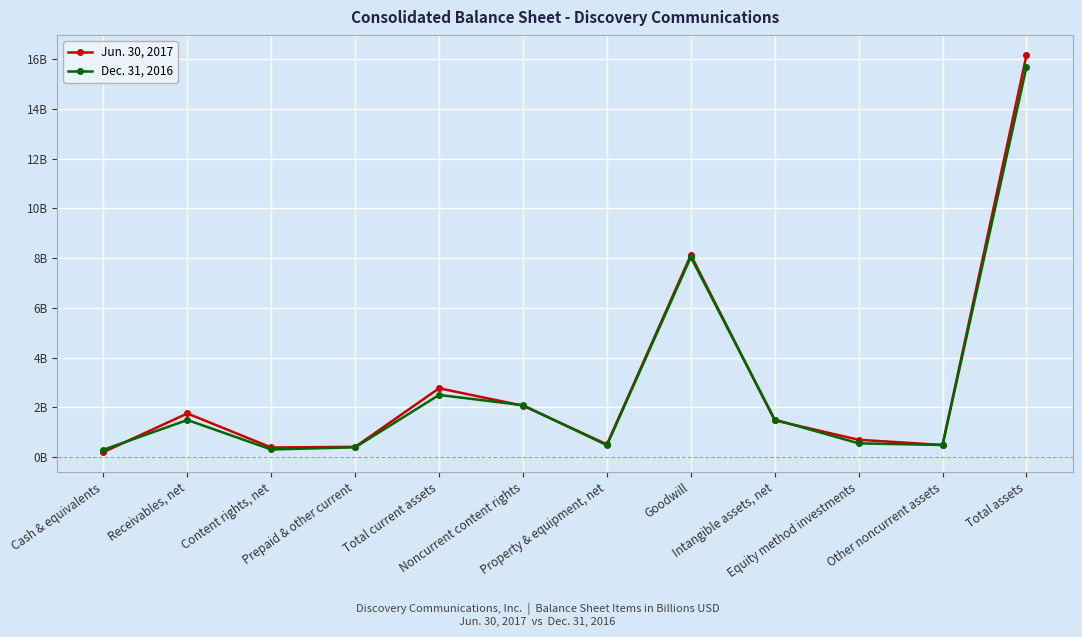

List the series in order of their peak value, highest first.

Jun. 30, 2017, Dec. 31, 2016